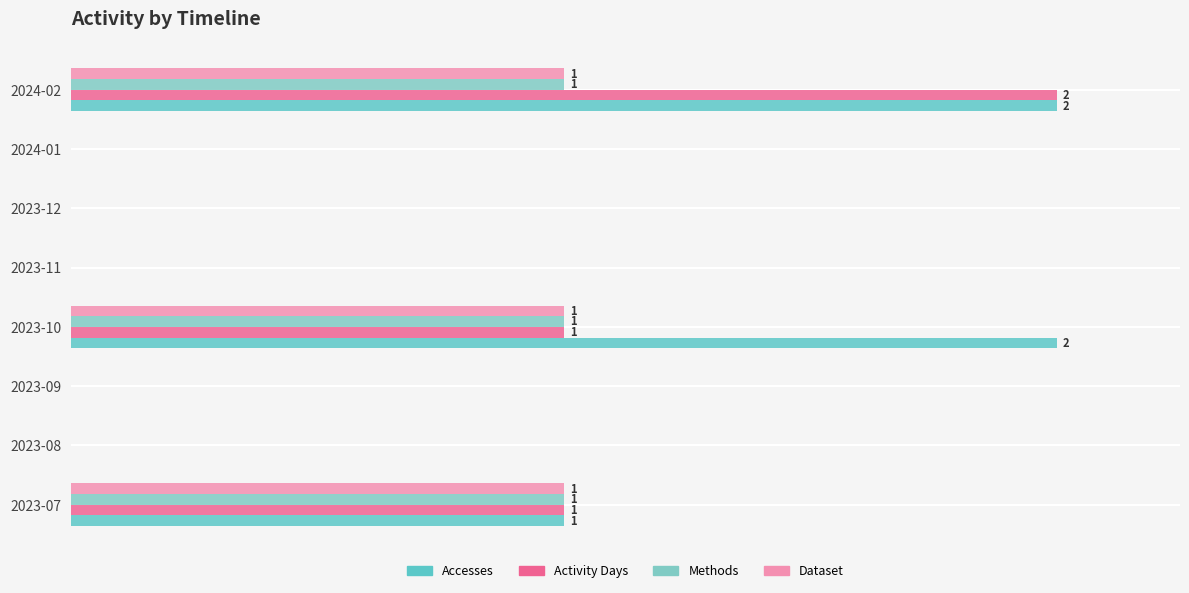

Which category has the lowest value in the Methods series?

2023-08